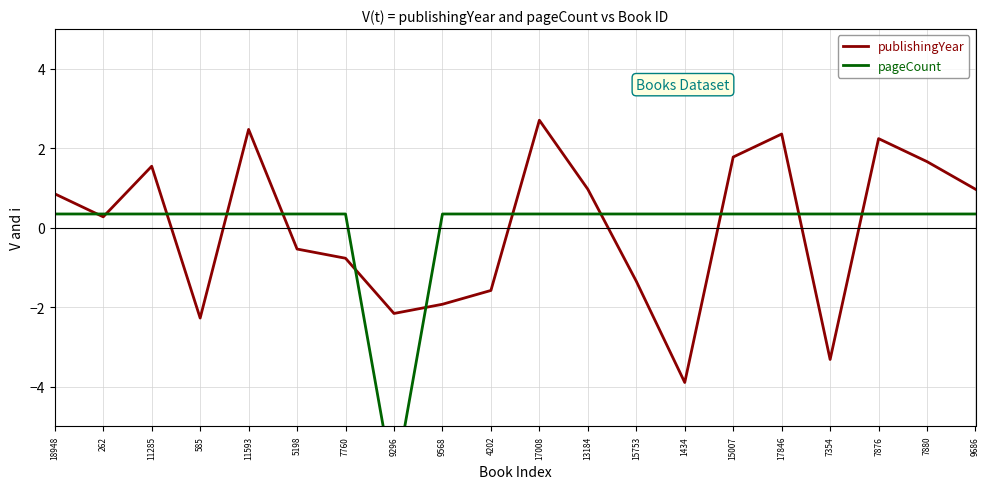

At which category does pageCount reach its first local valley?

9296